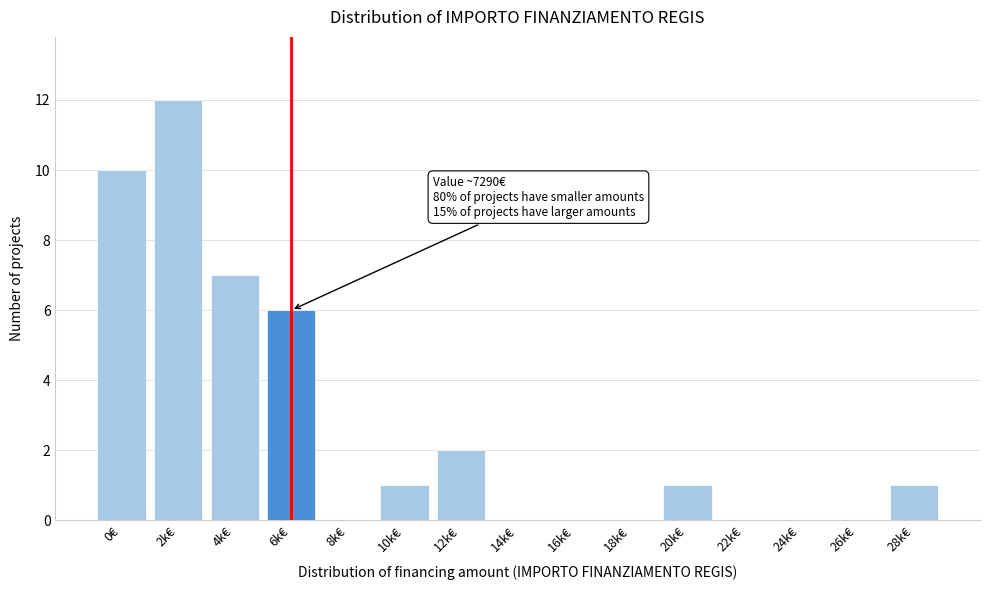

Reading left to right, list all the values displayed in this chart.

0€=10	2k€=12	4k€=7	6k€=6	8k€=0	10k€=1	12k€=2	14k€=0	16k€=0	18k€=0	20k€=1	22k€=0	24k€=0	26k€=0	28k€=1